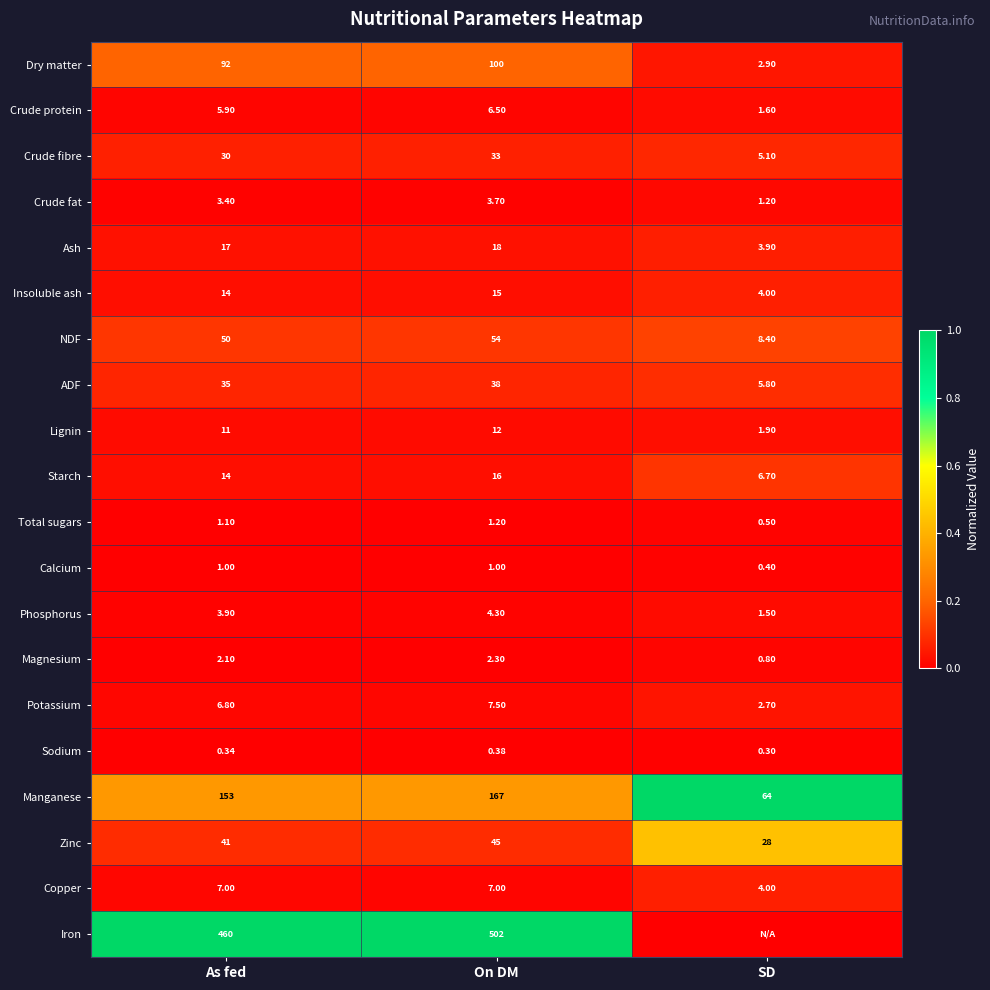

At which label does Manganese reach its minimum?

SD